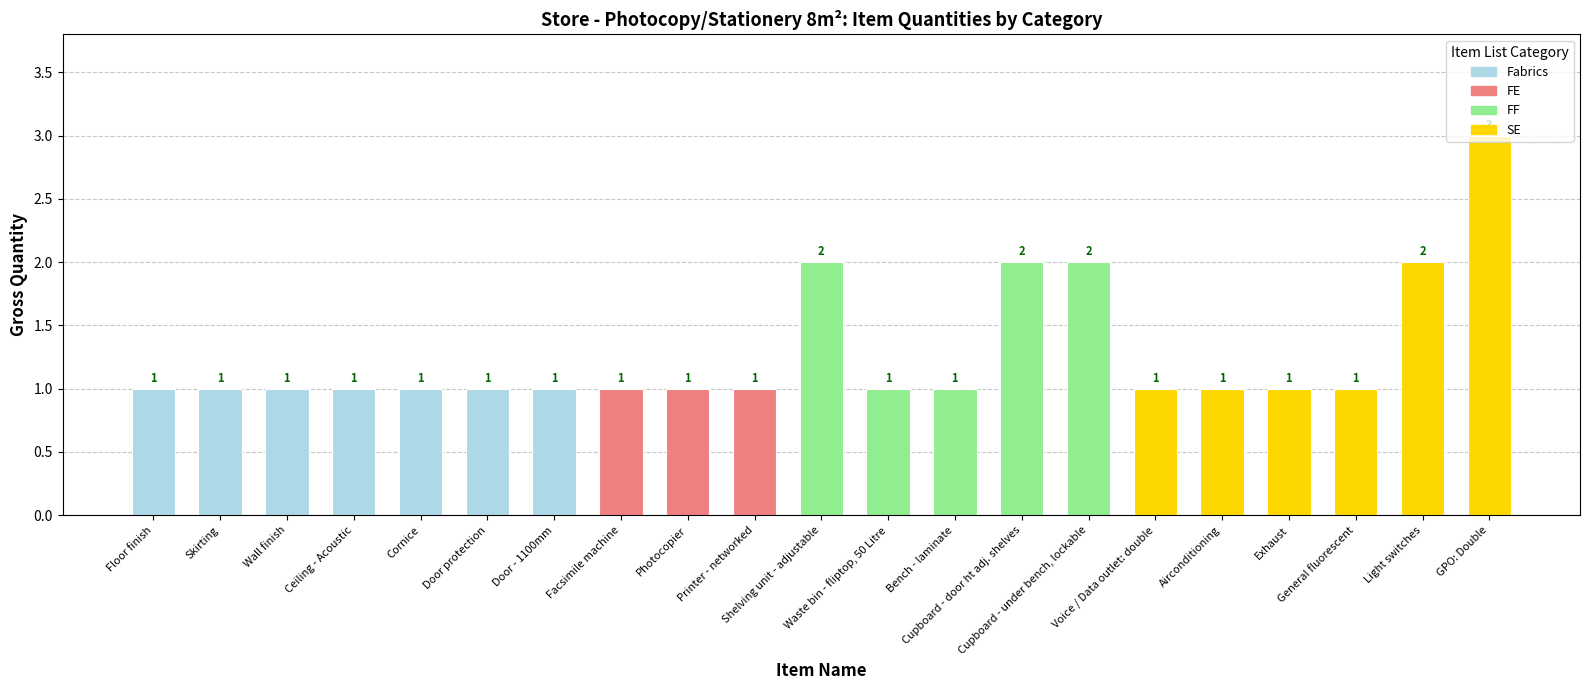

What is the value of the 15th bar from the left?

2